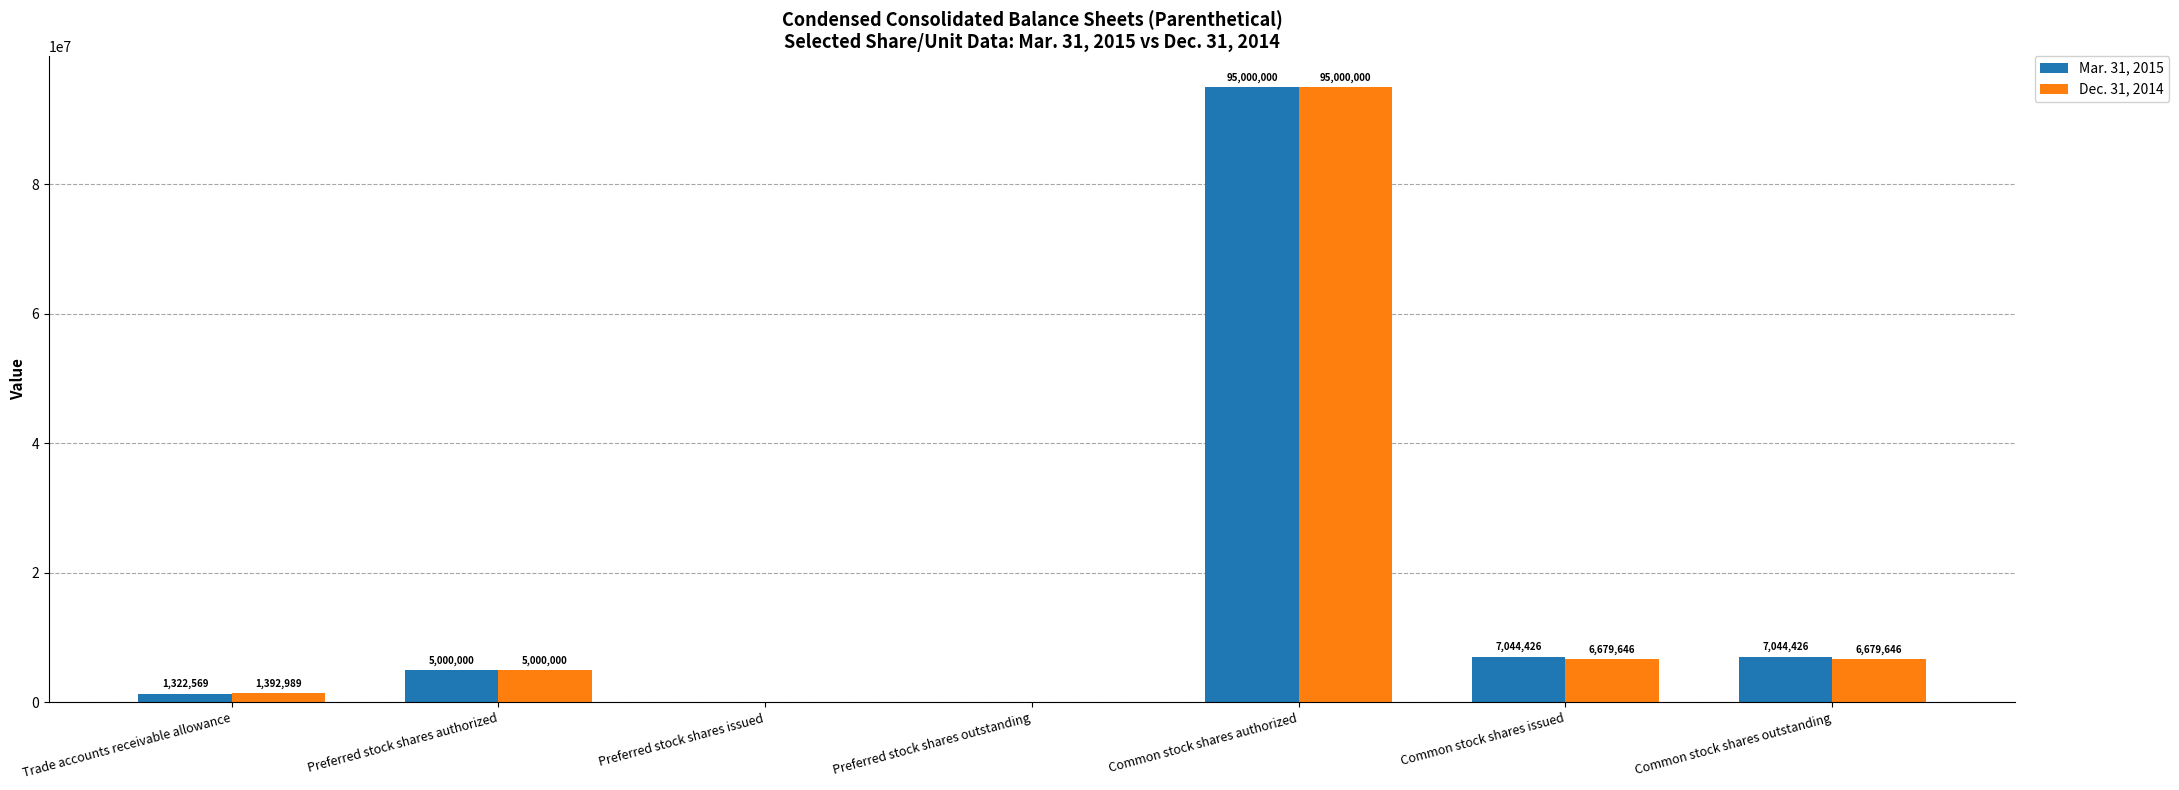

Which series changed the most between Trade accounts receivable allowance and Common stock shares authorized?

Mar. 31, 2015